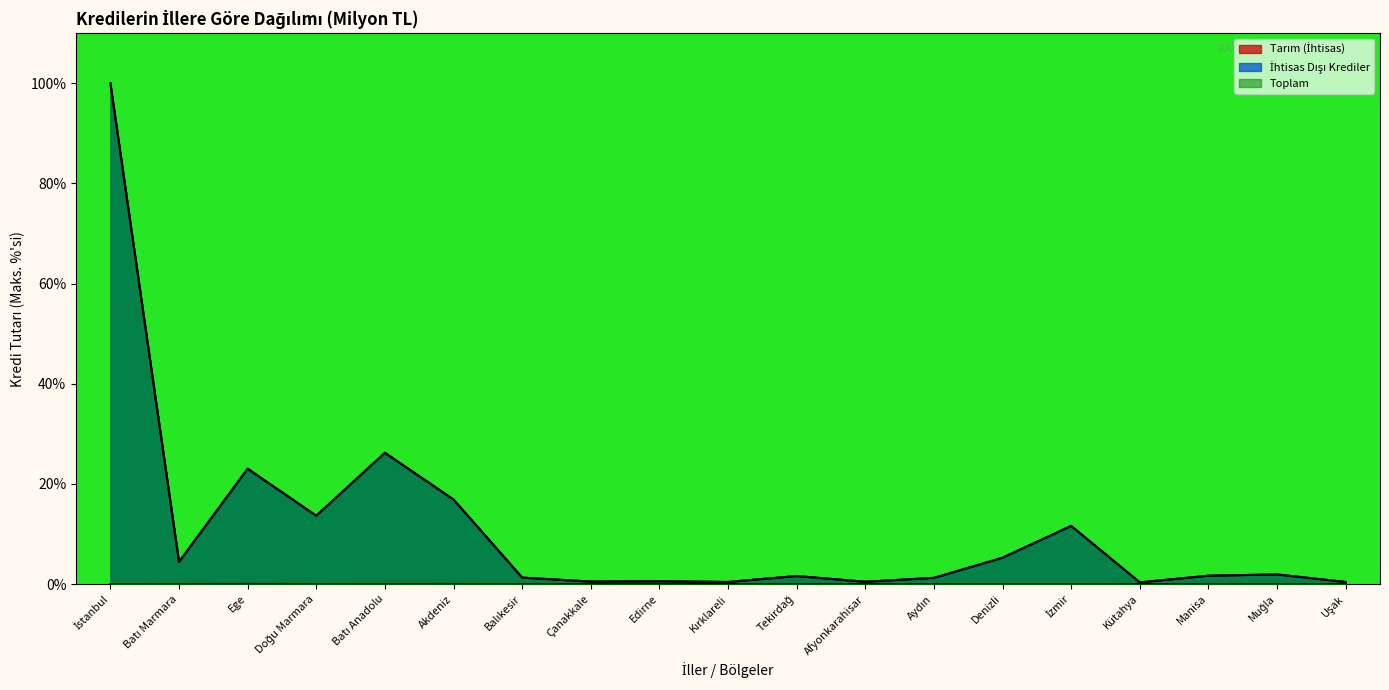

Reading left to right, list all the values displayed in this chart.

Tarım (İhtisas): 0.0	0.0	0.1	0.0	0.0	0.0	0.0	0.0	0.0	0.0	0.0	0.0	0.0	0.0	0.0	0.0	0.0	0.0	0.0
İhtisas Dışı Krediler: 100.0	4.4	23.0	13.6	26.2	16.9	1.3	0.5	0.6	0.4	1.6	0.5	1.2	5.3	11.6	0.4	1.7	1.9	0.4
Toplam: 100.0	4.5	23.1	13.7	26.2	16.9	1.3	0.5	0.6	0.4	1.6	0.5	1.3	5.3	11.6	0.4	1.7	1.9	0.4